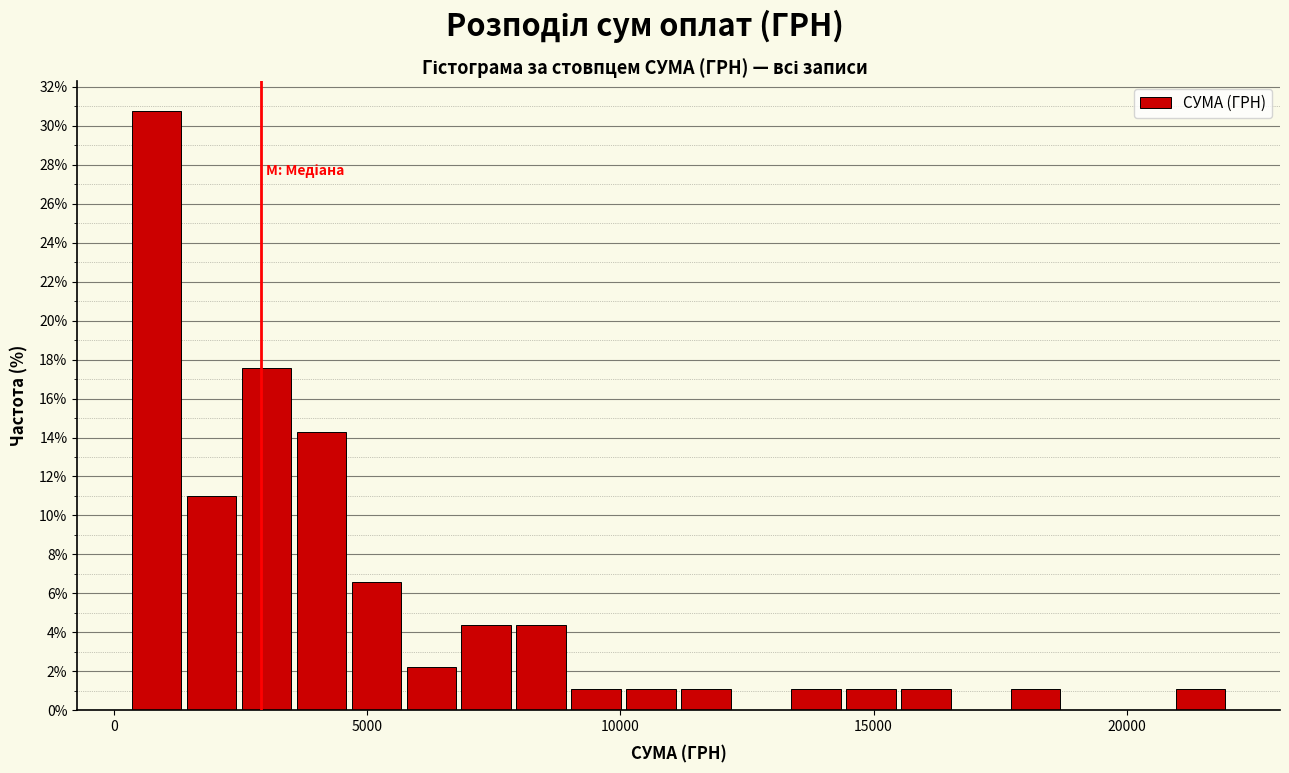

Around what value on the x-axis is the tallest bar? Give the approximate position of its centre, as read against the axis.

1000